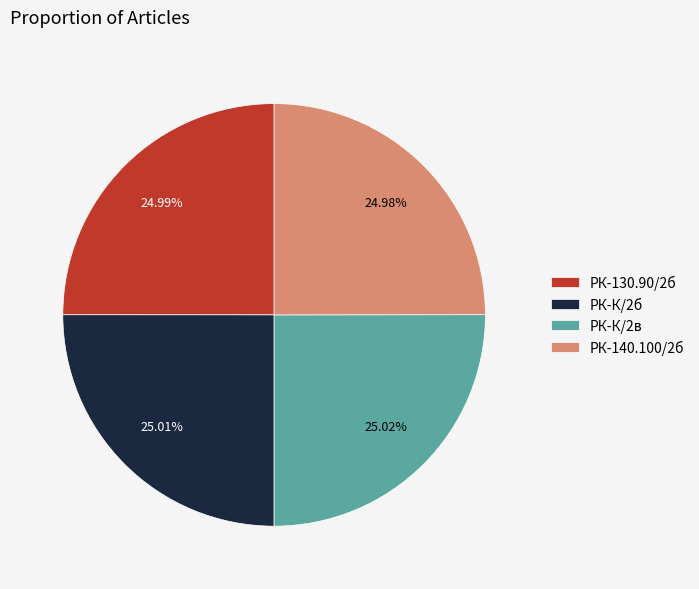

How many slices are in this pie chart?

4